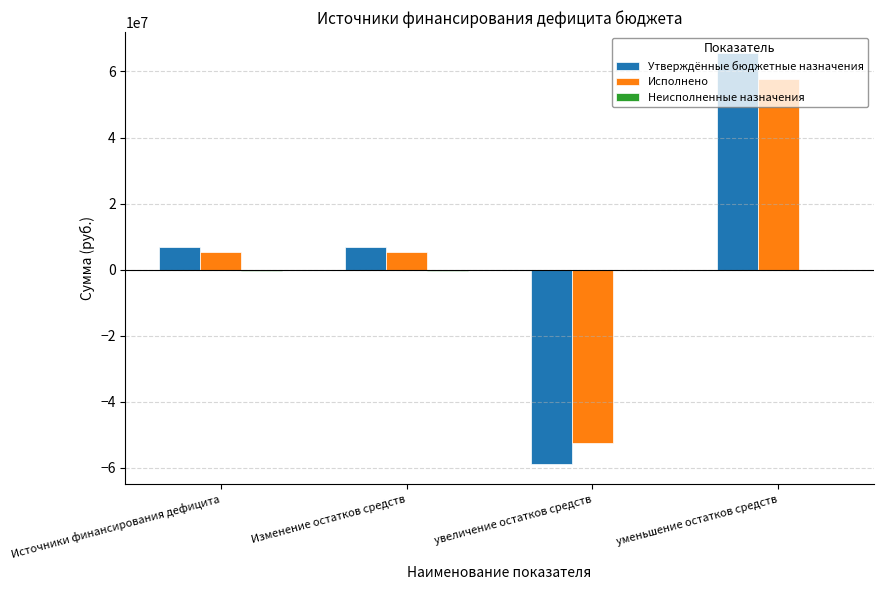

Which series changed the most between Изменение остатков средств and увеличение остатков средств?

Утверждённые бюджетные назначения